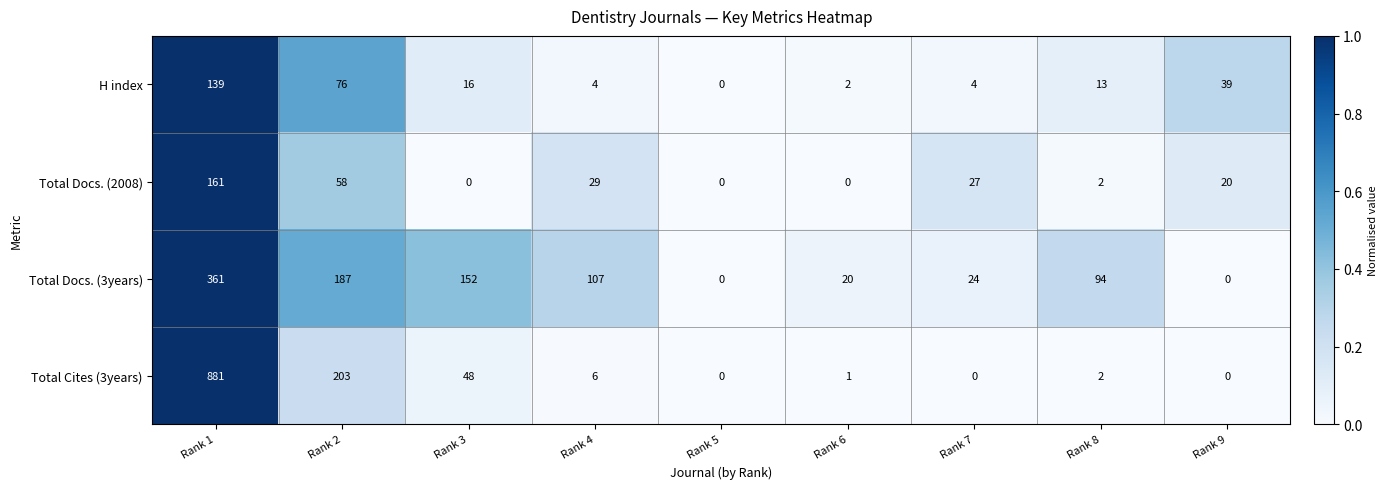

How many values in Total Docs. (3years) are above zero?

7